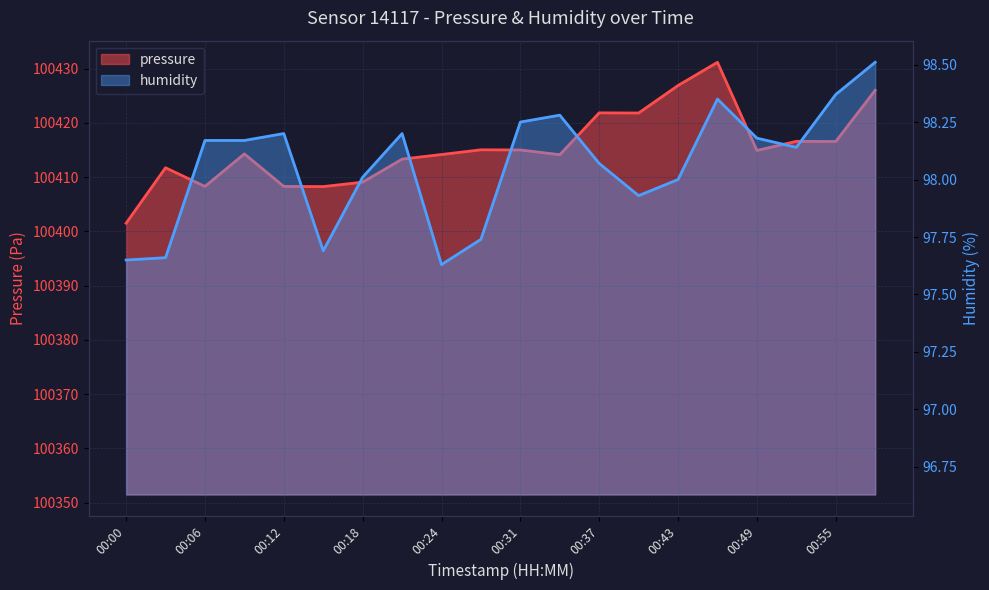

Between 00:46 and 00:15, which is larger?

00:46